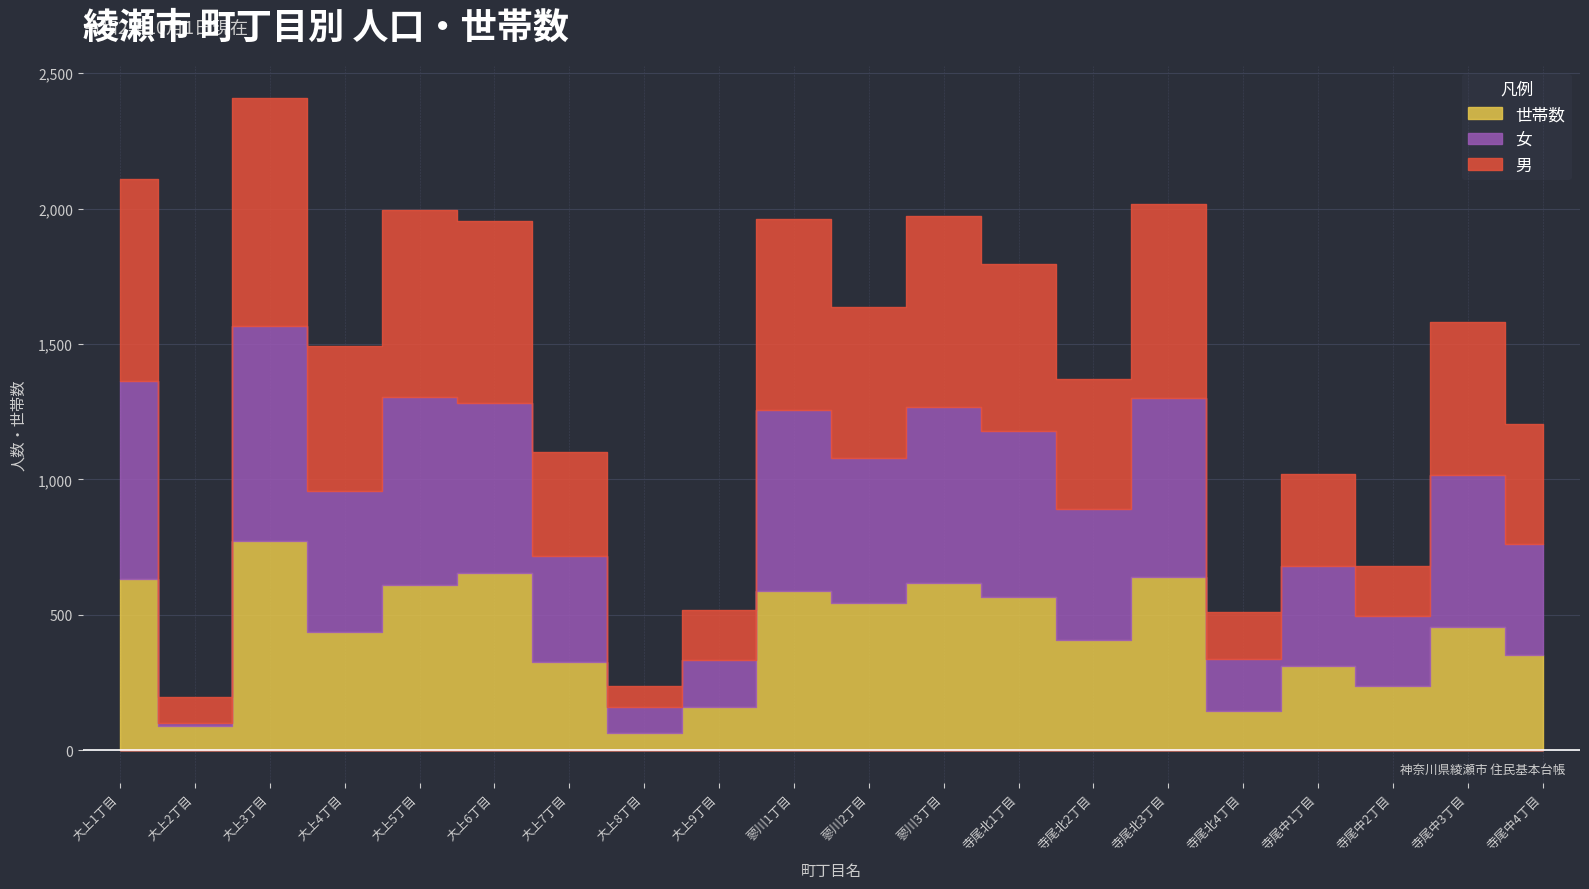

What value does the 男 series have at 寺尾北2丁目?

478